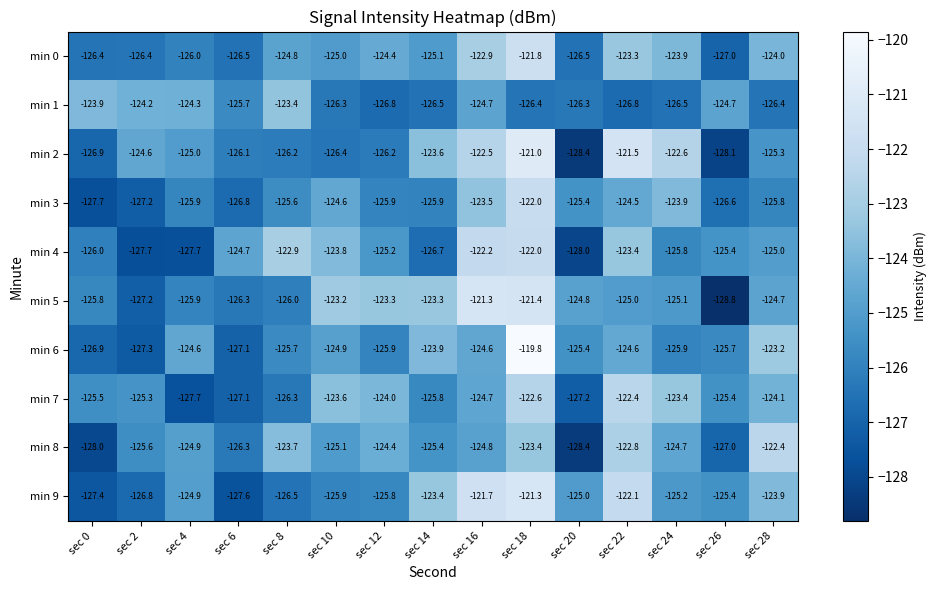

Which category has the highest value across all series?

sec 18